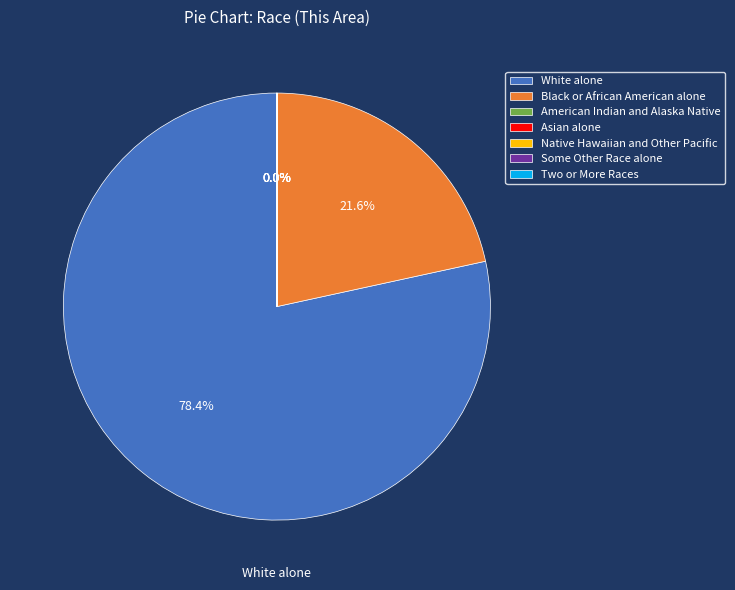

What is the largest slice in the pie chart?

White alone